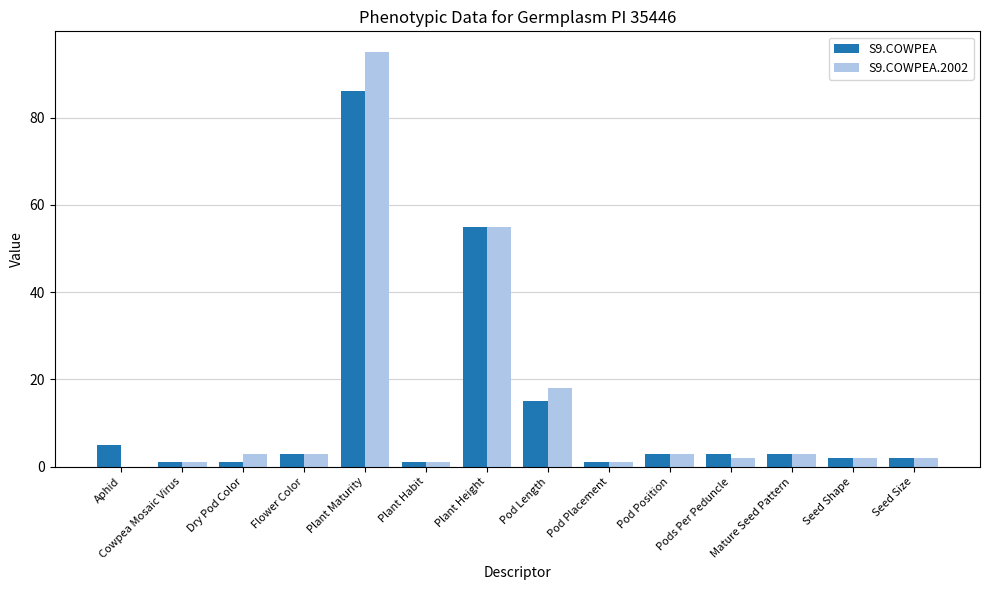

Is the value of S9.COWPEA at Aphid greater than the value of S9.COWPEA.2002 at Seed Shape?

Yes